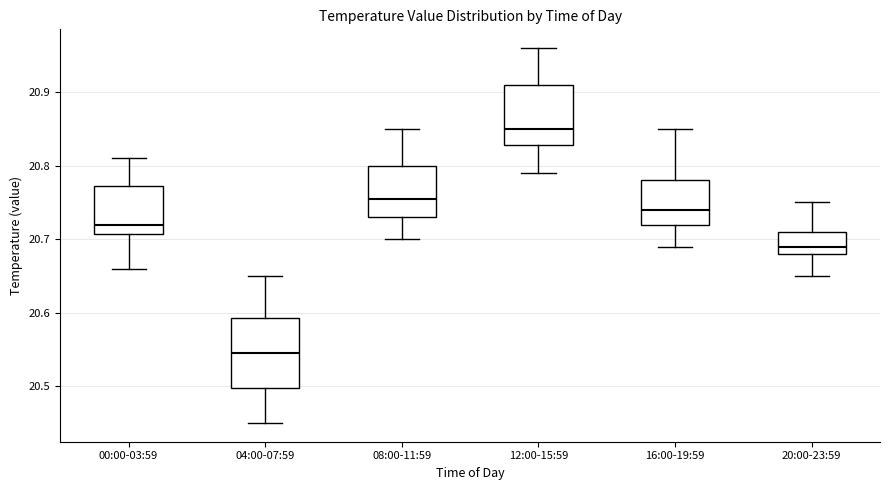

Where does the upper whisker of the box for 20:00-23:59 end on the y-axis? The values are not printed on the chart, so give them approximately, as read against the axis.

20.75